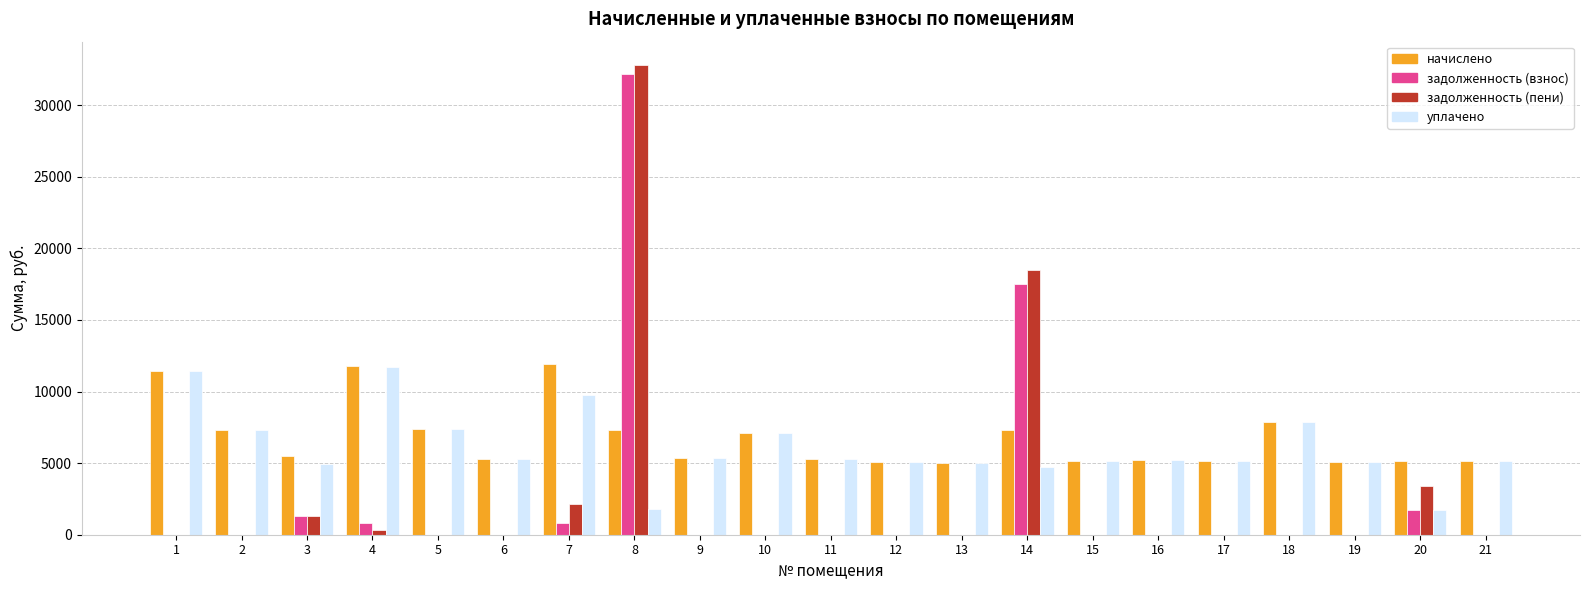

What is the sum of all уплачено values?

127547.8